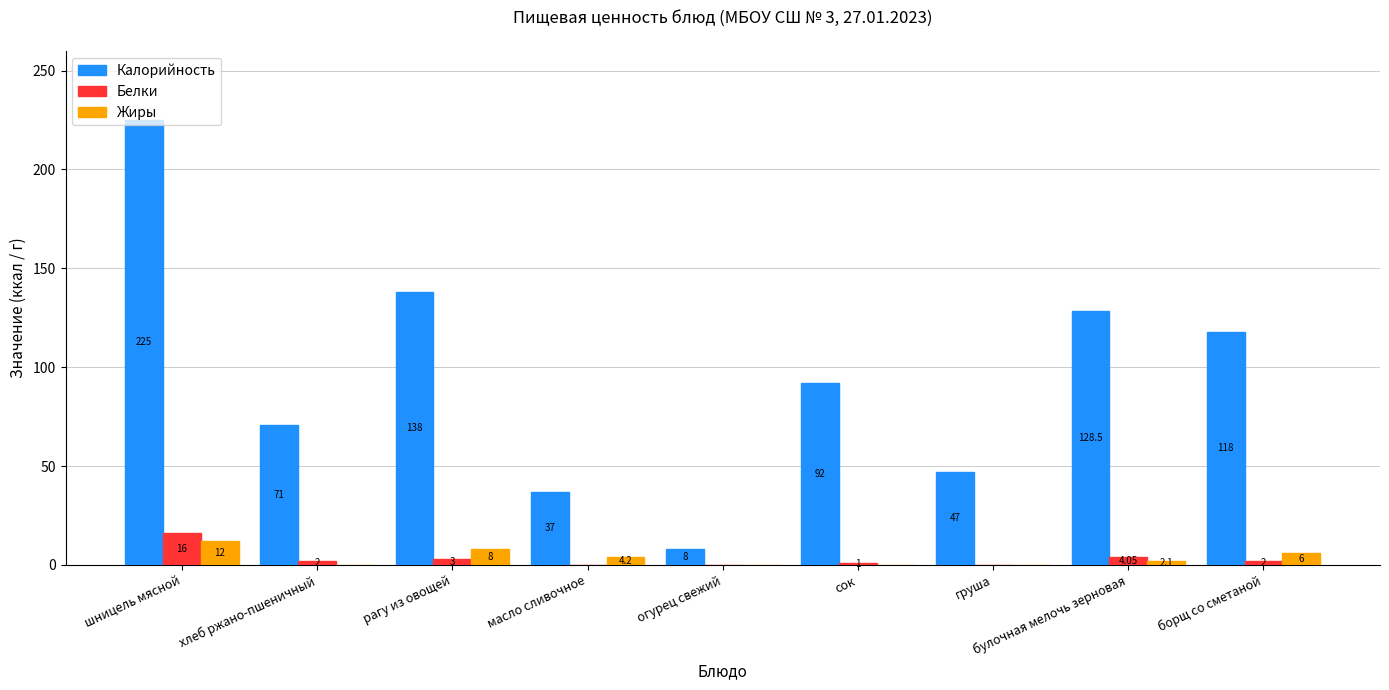

What is the spread (max minus min) of values at булочная мелочь зерновая?

126.4